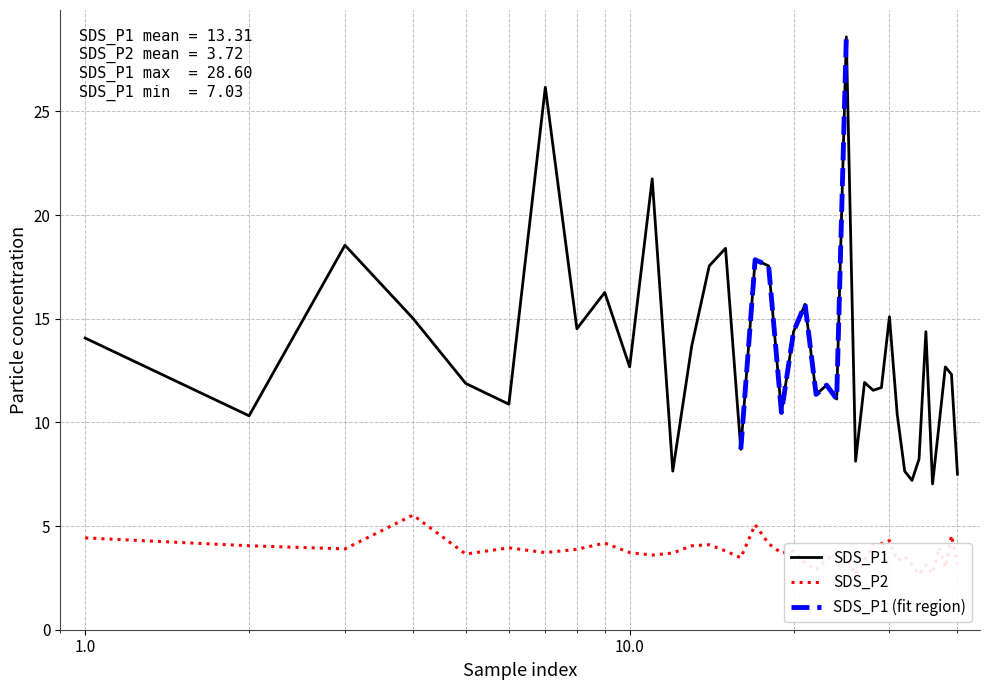

True or false: SDS_P1 and SDS_P2 cross at least once.

False